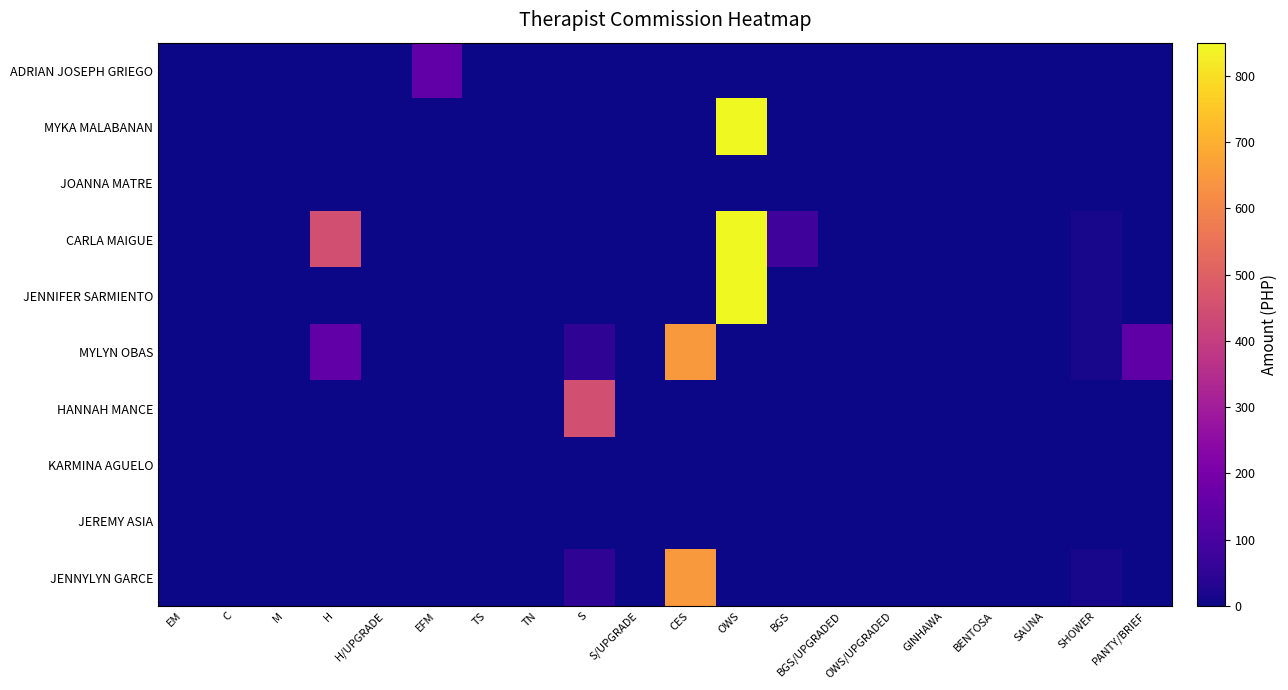

Reading right to left, what are all the values shown in this chart?

ADRIAN JOSEPH GRIEGO: PANTY/BRIEF=0	SHOWER=0	SAUNA=0	BENTOSA=0	GINHAWA=0	OWS/UPGRADED=0	BGS/UPGRADED=0	BGS=0	OWS=0	CES=0	S/UPGRADE=0	S=0	TN=0	TS=0	EFM=150	H/UPGRADE=0	H=0	M=0	C=0	EM=0
MYKA MALABANAN: PANTY/BRIEF=0	SHOWER=0	SAUNA=0	BENTOSA=0	GINHAWA=0	OWS/UPGRADED=0	BGS/UPGRADED=0	BGS=0	OWS=850	CES=0	S/UPGRADE=0	S=0	TN=0	TS=0	EFM=0	H/UPGRADE=0	H=0	M=0	C=0	EM=0
JOANNA MATRE: PANTY/BRIEF=0	SHOWER=0	SAUNA=0	BENTOSA=0	GINHAWA=0	OWS/UPGRADED=0	BGS/UPGRADED=0	BGS=0	OWS=0	CES=0	S/UPGRADE=0	S=0	TN=0	TS=0	EFM=0	H/UPGRADE=0	H=0	M=0	C=0	EM=0
CARLA MAIGUE: PANTY/BRIEF=0	SHOWER=15	SAUNA=0	BENTOSA=0	GINHAWA=0	OWS/UPGRADED=0	BGS/UPGRADED=0	BGS=80	OWS=850	CES=0	S/UPGRADE=0	S=0	TN=0	TS=0	EFM=0	H/UPGRADE=0	H=450	M=0	C=0	EM=0
JENNIFER SARMIENTO: PANTY/BRIEF=0	SHOWER=15	SAUNA=0	BENTOSA=0	GINHAWA=0	OWS/UPGRADED=0	BGS/UPGRADED=0	BGS=0	OWS=850	CES=0	S/UPGRADE=0	S=0	TN=0	TS=0	EFM=0	H/UPGRADE=0	H=0	M=0	C=0	EM=0
MYLYN OBAS: PANTY/BRIEF=145	SHOWER=15	SAUNA=0	BENTOSA=0	GINHAWA=0	OWS/UPGRADED=0	BGS/UPGRADED=0	BGS=0	OWS=0	CES=650	S/UPGRADE=0	S=50	TN=0	TS=0	EFM=0	H/UPGRADE=0	H=150	M=0	C=0	EM=0
HANNAH MANCE: PANTY/BRIEF=0	SHOWER=0	SAUNA=0	BENTOSA=0	GINHAWA=0	OWS/UPGRADED=0	BGS/UPGRADED=0	BGS=0	OWS=0	CES=0	S/UPGRADE=0	S=450	TN=0	TS=0	EFM=0	H/UPGRADE=0	H=0	M=0	C=0	EM=0
KARMINA AGUELO: PANTY/BRIEF=0	SHOWER=0	SAUNA=0	BENTOSA=0	GINHAWA=0	OWS/UPGRADED=0	BGS/UPGRADED=0	BGS=0	OWS=0	CES=0	S/UPGRADE=0	S=0	TN=0	TS=0	EFM=0	H/UPGRADE=0	H=0	M=0	C=0	EM=0
JEREMY ASIA: PANTY/BRIEF=0	SHOWER=0	SAUNA=0	BENTOSA=0	GINHAWA=0	OWS/UPGRADED=0	BGS/UPGRADED=0	BGS=0	OWS=0	CES=0	S/UPGRADE=0	S=0	TN=0	TS=0	EFM=0	H/UPGRADE=0	H=0	M=0	C=0	EM=0
JENNYLYN GARCE: PANTY/BRIEF=0	SHOWER=15	SAUNA=0	BENTOSA=0	GINHAWA=0	OWS/UPGRADED=0	BGS/UPGRADED=0	BGS=0	OWS=0	CES=650	S/UPGRADE=0	S=50	TN=0	TS=0	EFM=0	H/UPGRADE=0	H=0	M=0	C=0	EM=0